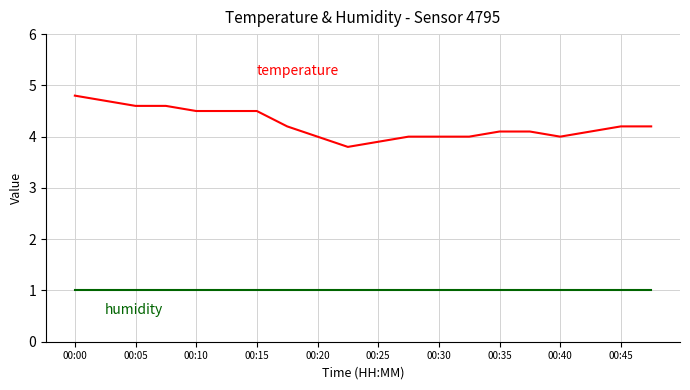

What is the maximum value shown in the chart?

4.8